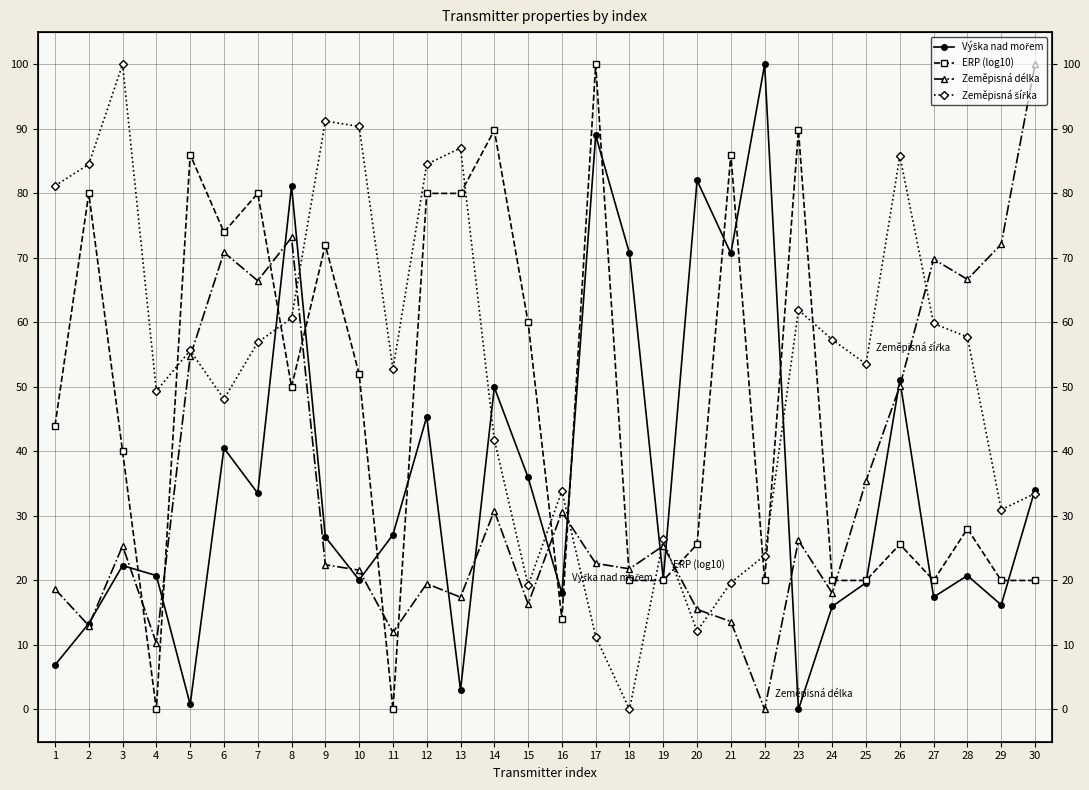

What is the value of the Výška nad mořem point at the 6th from the left?

40.5